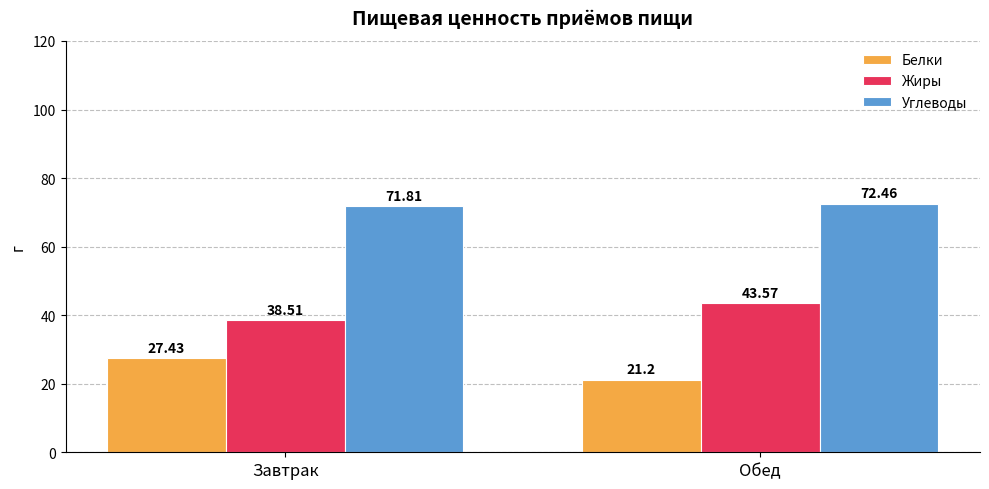

At which label does Белки first exceed 27?

Завтрак